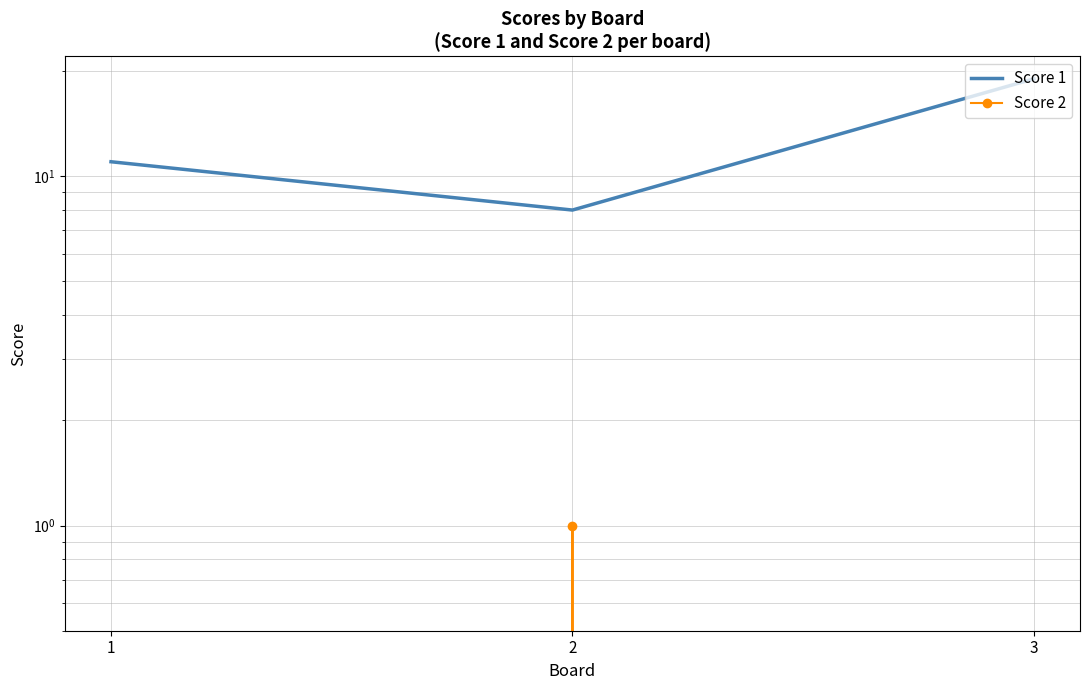

The value of Score 1 at 2 is 14. True or false?

False